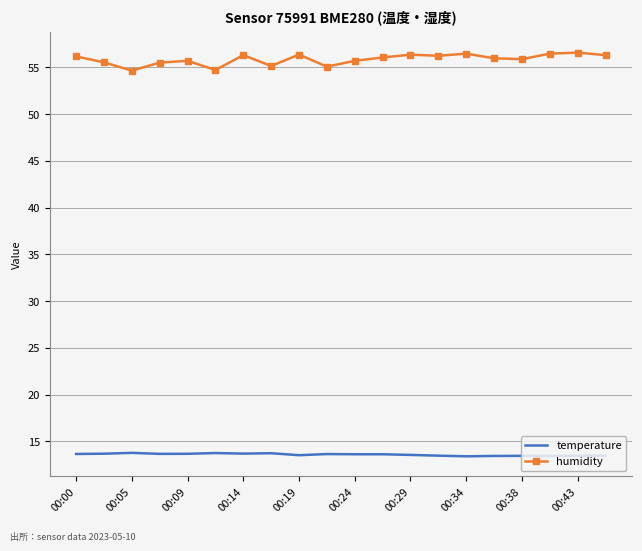

What is the minimum value shown in the chart?

13.4